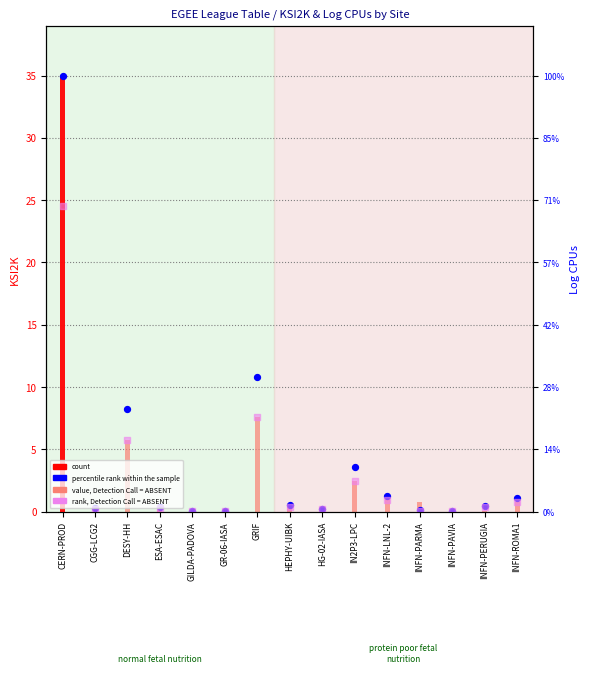

Which series contains the lowest Y value?

rank, Detection Call = ABSENT